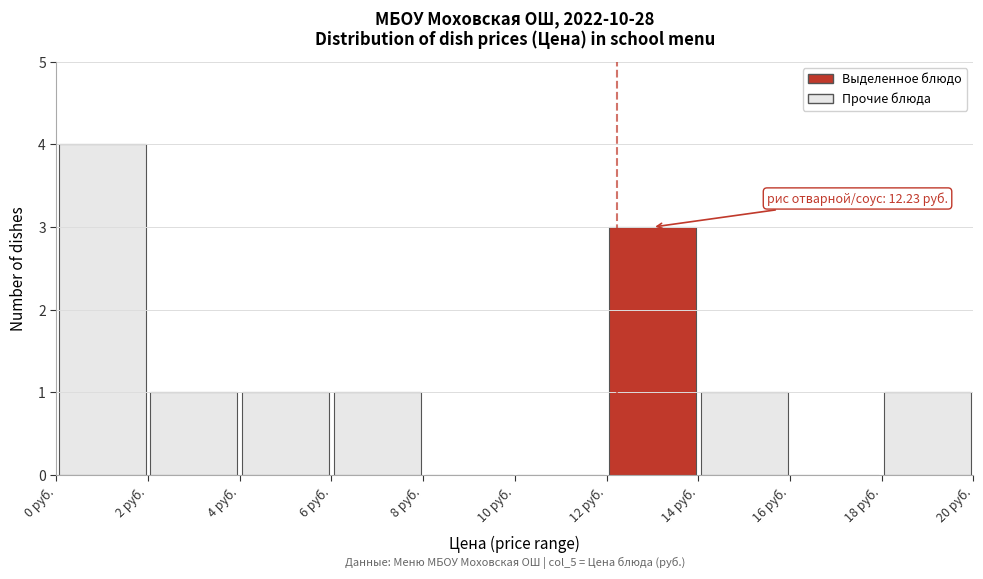

Over which range of the x-axis is the bar tallest?

0 to 2